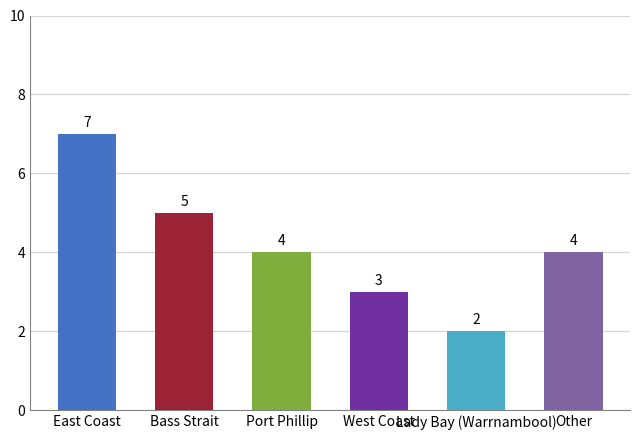

What is the difference between the second highest and second lowest values?

2